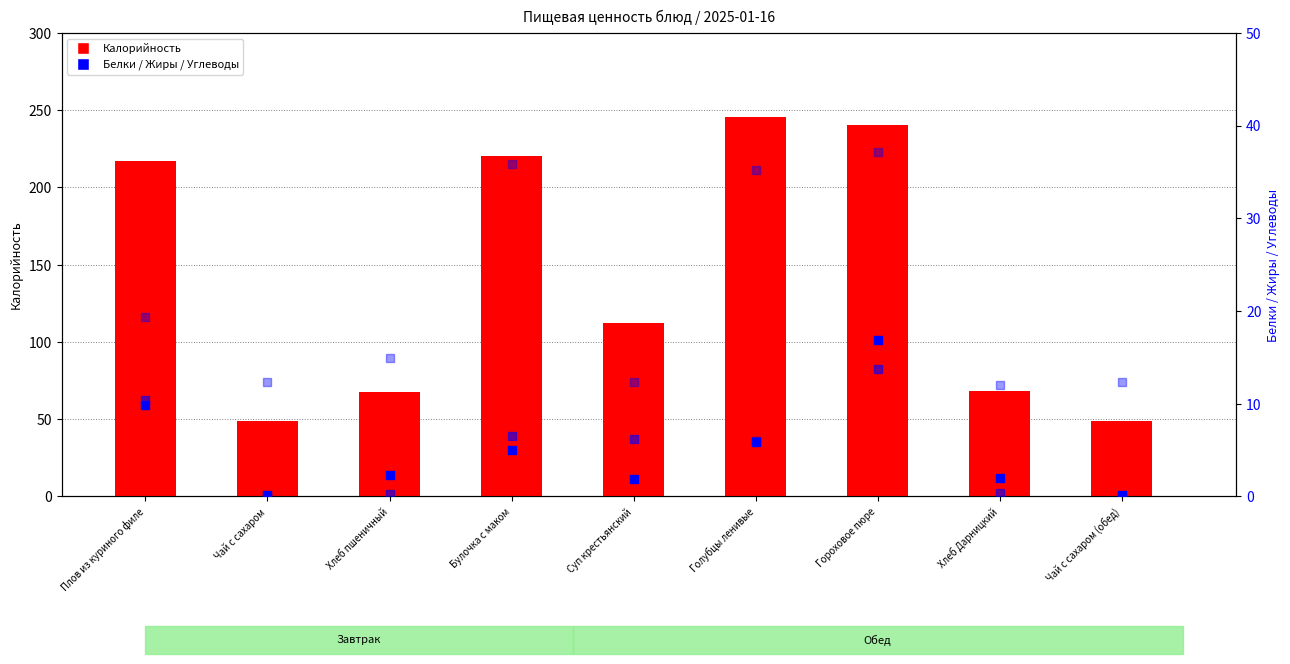

Which series has the largest total across all categories?

Калорийность